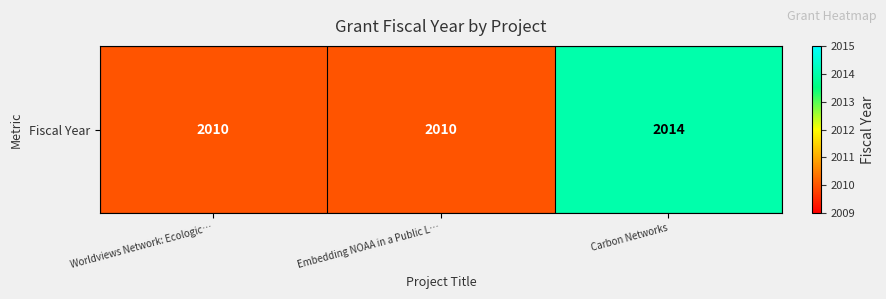

True or false: the data shows 1386 at Worldviews Network: Ecologic….

False